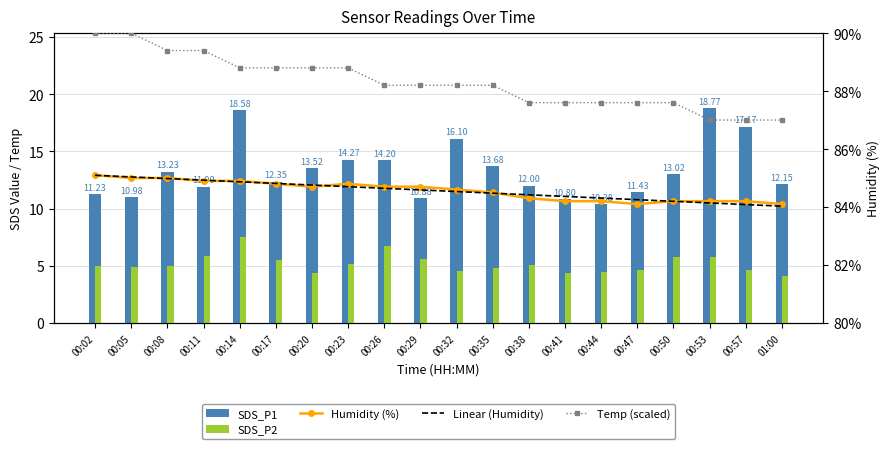

Count the number of data series in this chart.

5